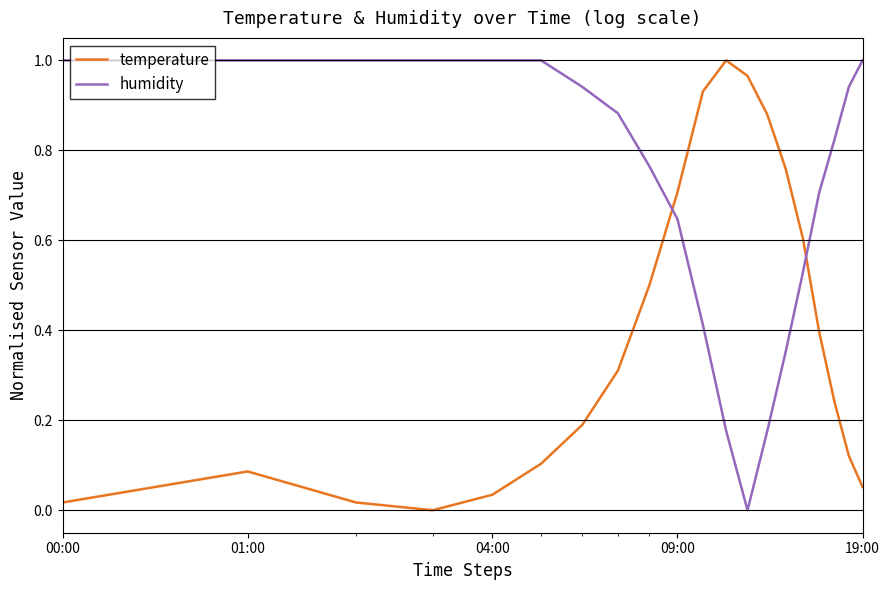

List the series in order of their overall mean, lowest first.

temperature, humidity